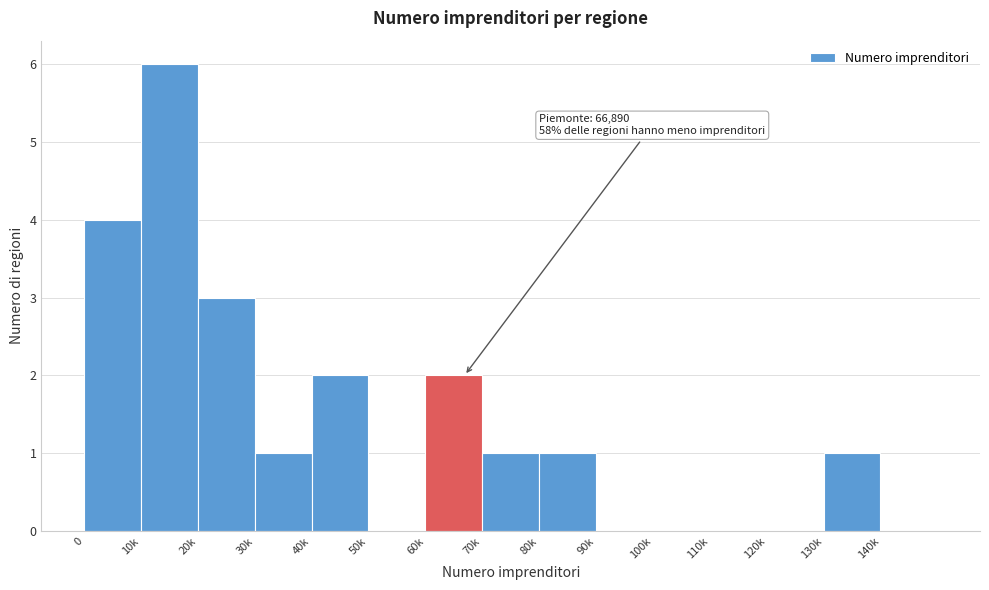

Reading left to right, extract all data points from this chart.

0=4	10k=6	20k=3	30k=1	40k=2	50k=0	60k=2	70k=1	80k=1	90k=0	100k=0	110k=0	120k=0	130k=1	140k=0